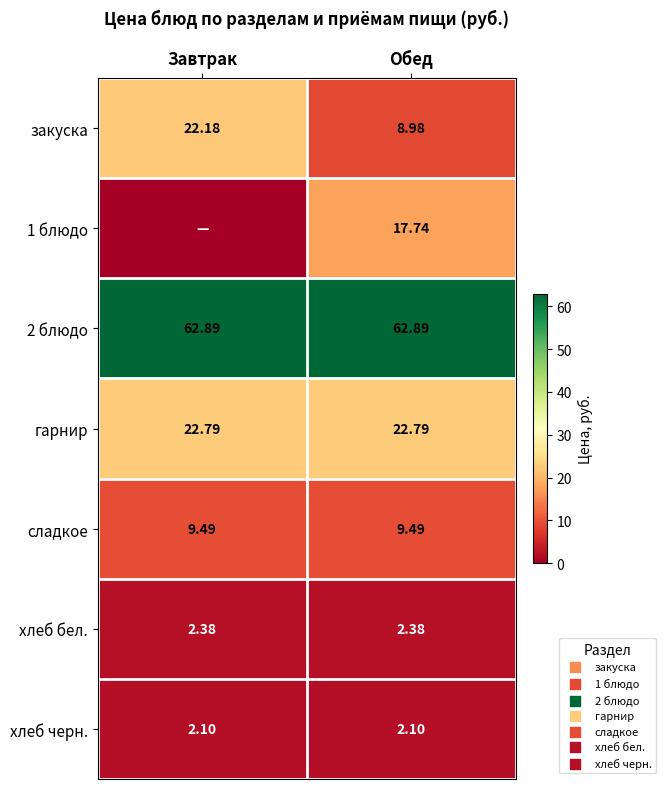

The 1 блюдо series shows 24.7 at Обед. True or false?

False